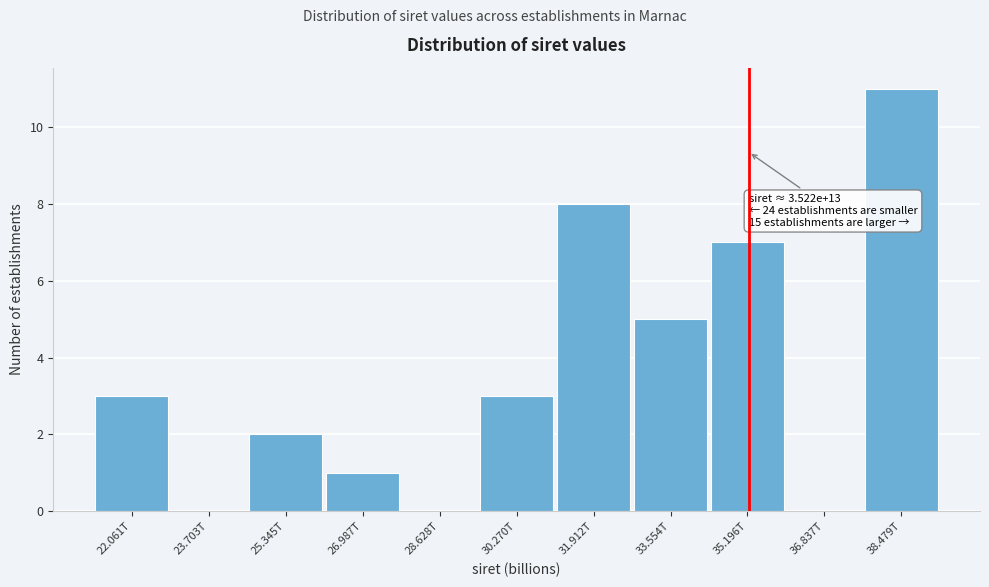

Reading left to right, extract all data points from this chart.

22.061T=3	23.703T=0	25.345T=2	26.987T=1	28.628T=0	30.270T=3	31.912T=8	33.554T=5	35.196T=7	36.837T=0	38.479T=11